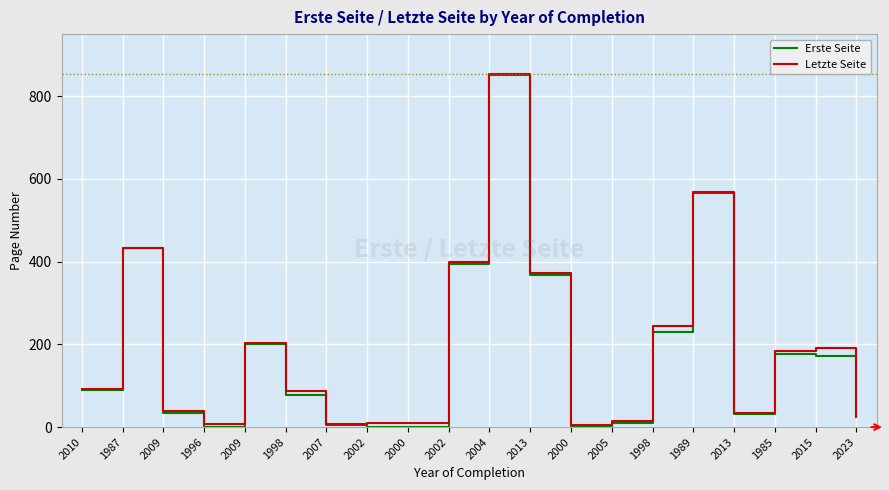

At which label is Letzte Seite closest to 430?

1987